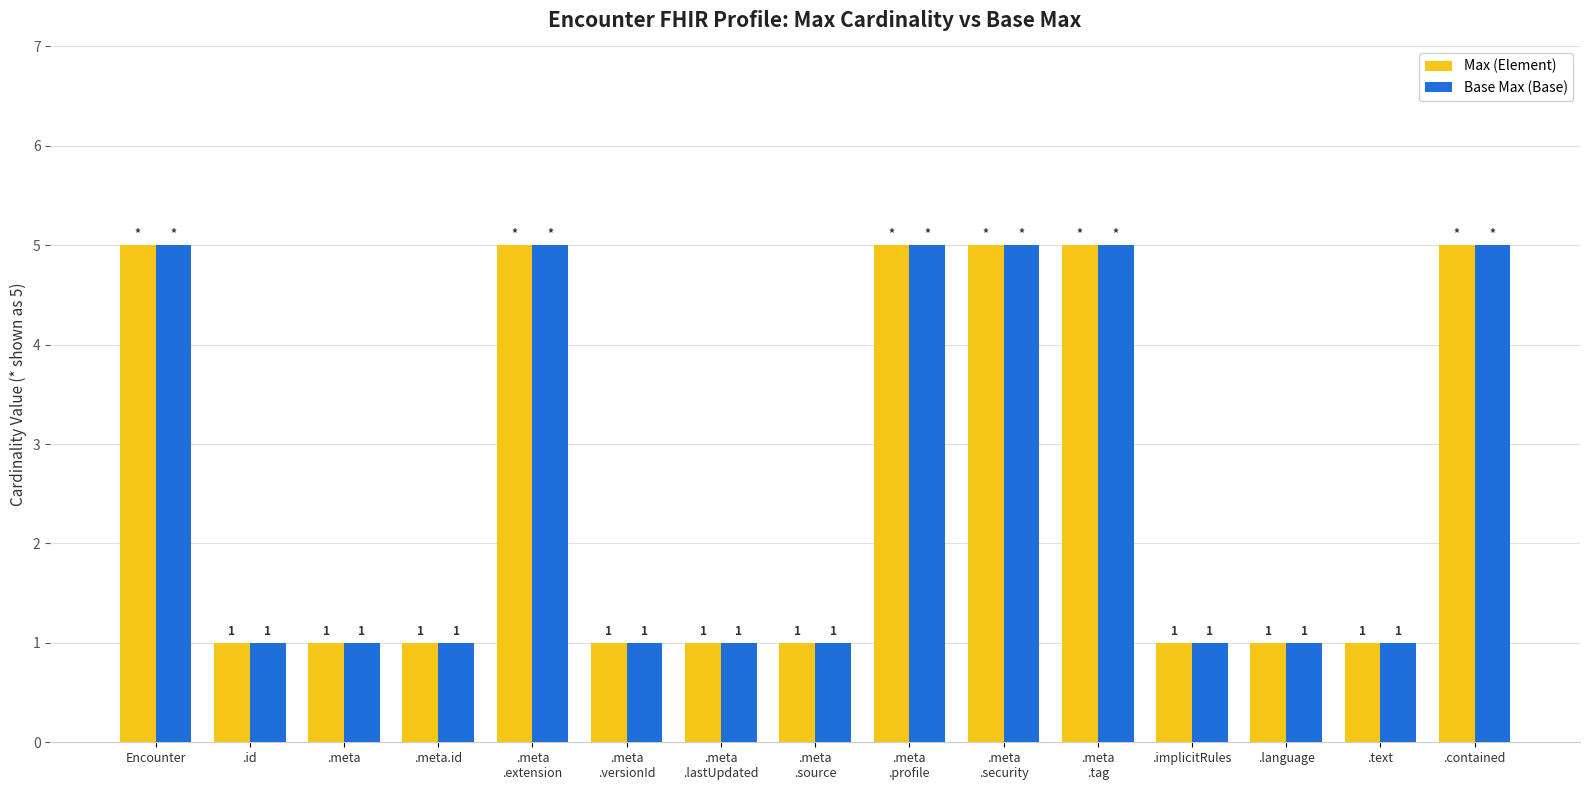

What is the label of the 2nd bar from the right?

.text